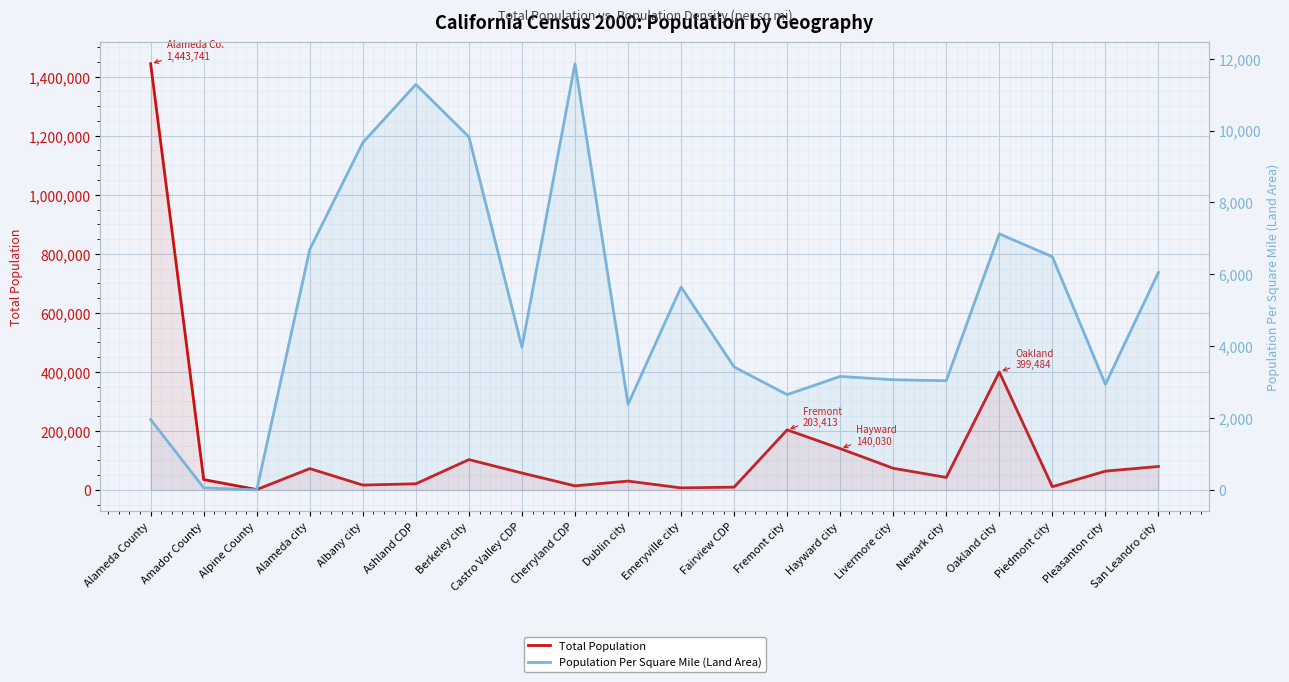

True or false: Population Per Square Mile (Land Area) and Total Population cross at least once.

False